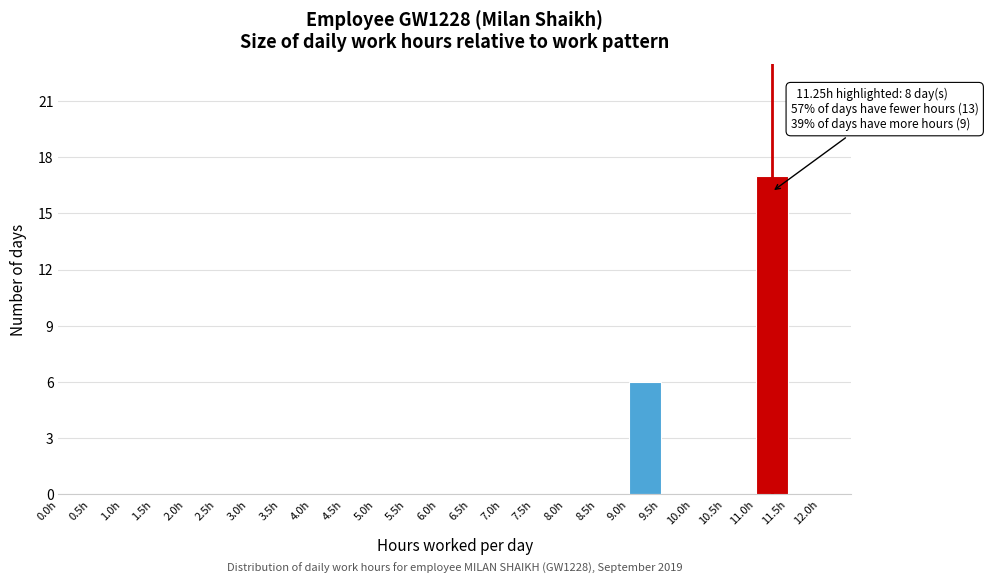

Which range on the x-axis has the tallest bar?

11.0 to 11.5